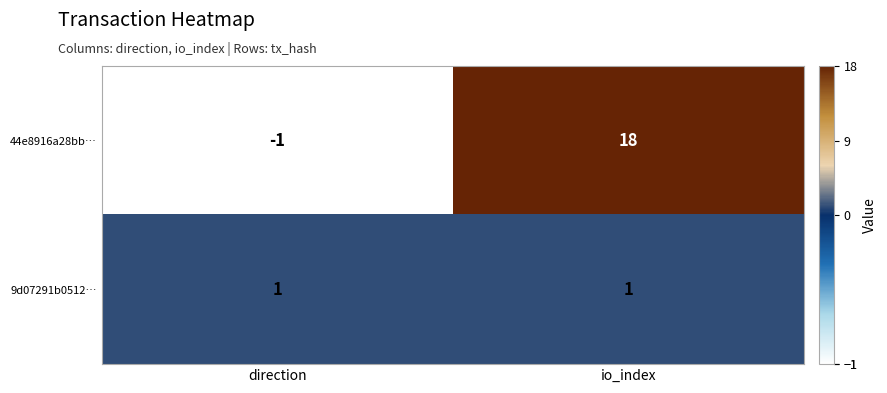

Reading right to left, transcribe all the data shown in this chart.

44e8916a28bb…: io_index=18	direction=-1
9d07291b0512…: io_index=1	direction=1